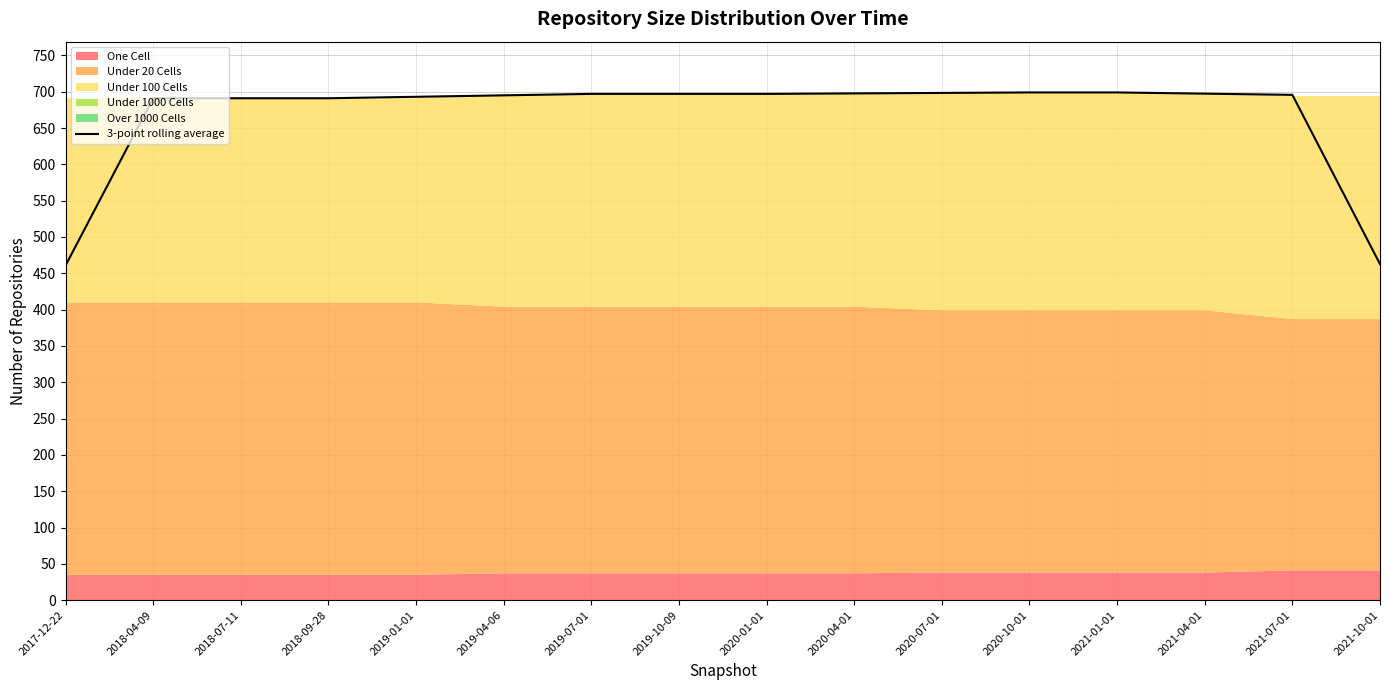

Is it true that the value at 2020-04-01 is 239.8?

False